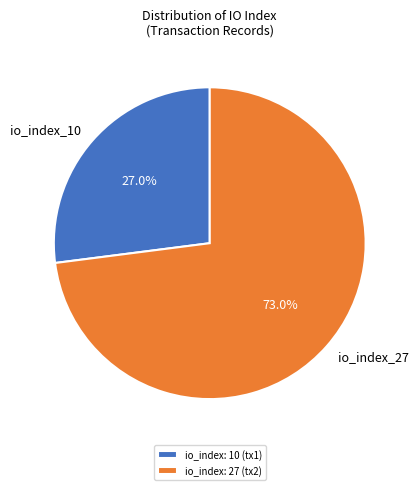

To the nearest percent, what is the average slice percentage?

50%